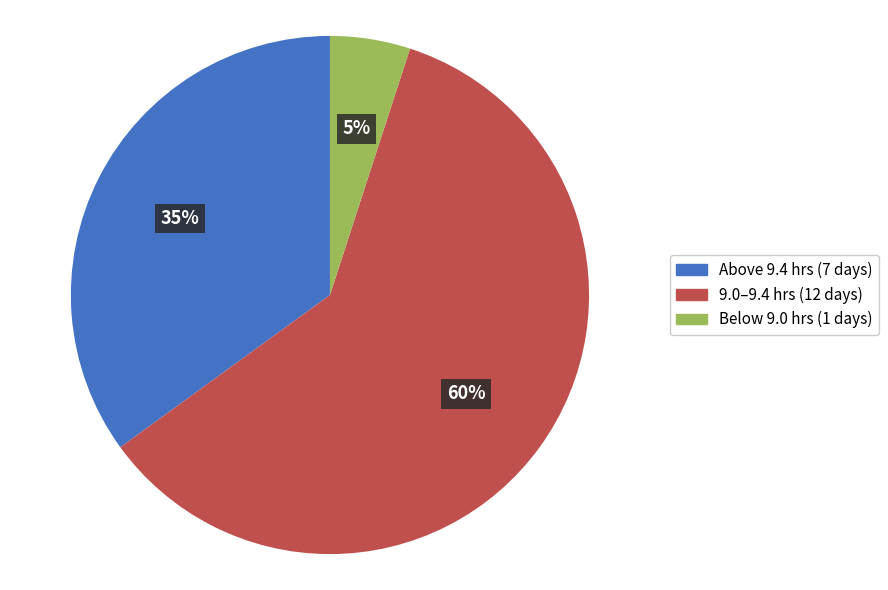

Does any single category account for the majority?

Yes